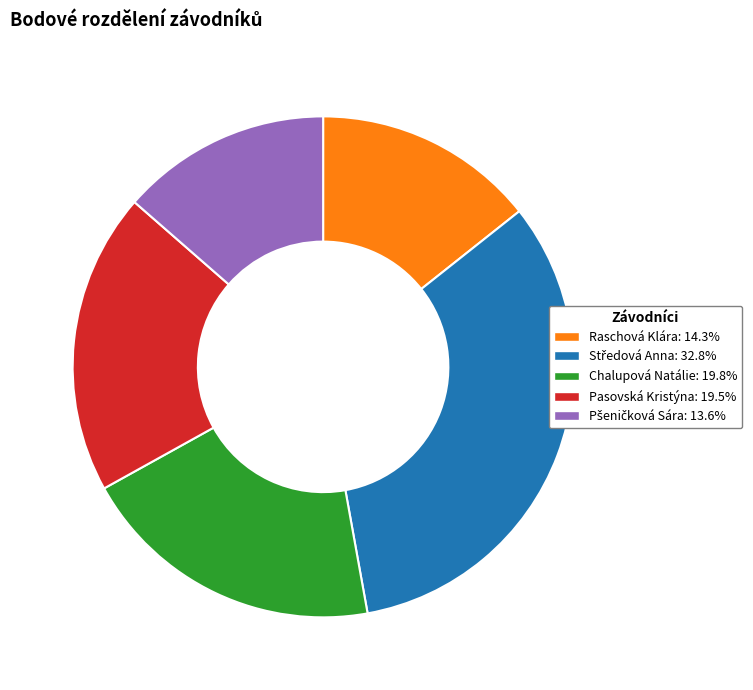

Which has a higher value, Raschová Klára or Chalupová Natálie?

Chalupová Natálie